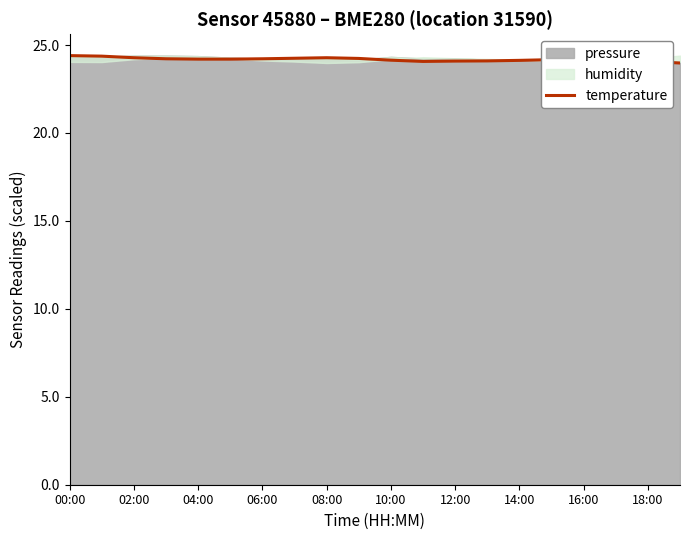

True or false: temperature has a value of 24.4 at 00:00.

True